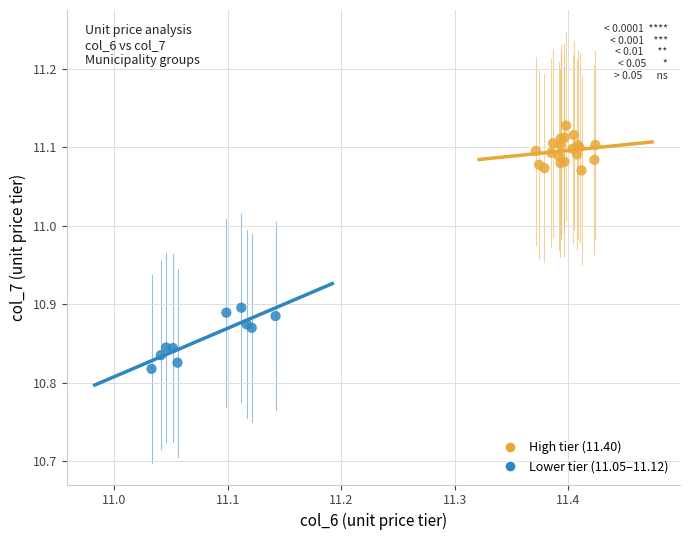

Which series reaches the minimum Y coordinate?

Lower tier (11.05–11.12)